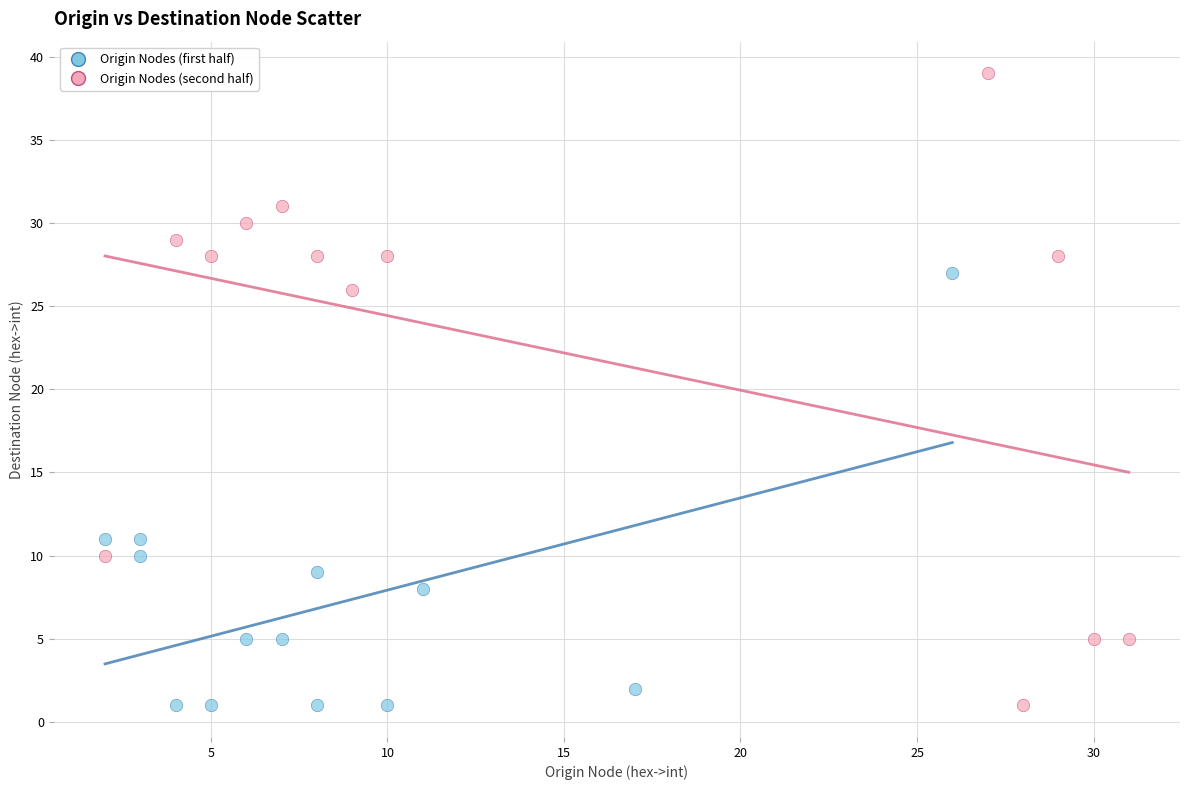

Which series has the largest Y range (max minus min)?

Origin Nodes (second half)